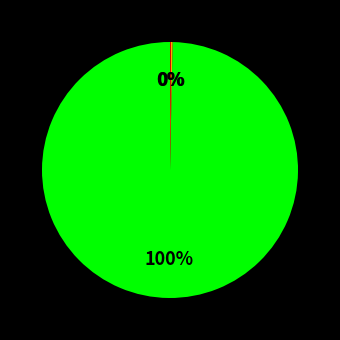

Is there any slice that represents more than half of the pie?

Yes